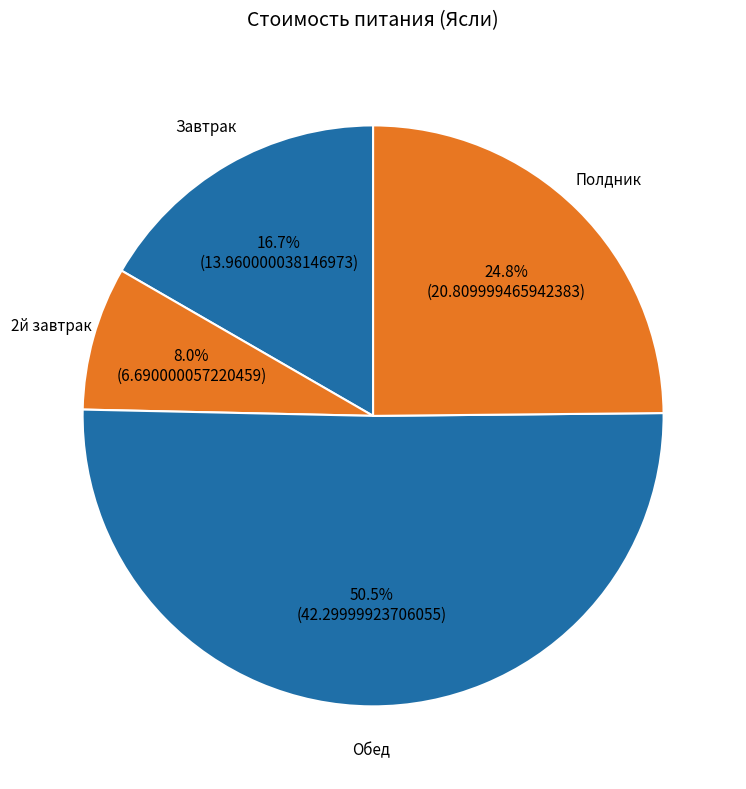

Rank the categories by value from highest to lowest.

Обед, Полдник, Завтрак, 2й завтрак